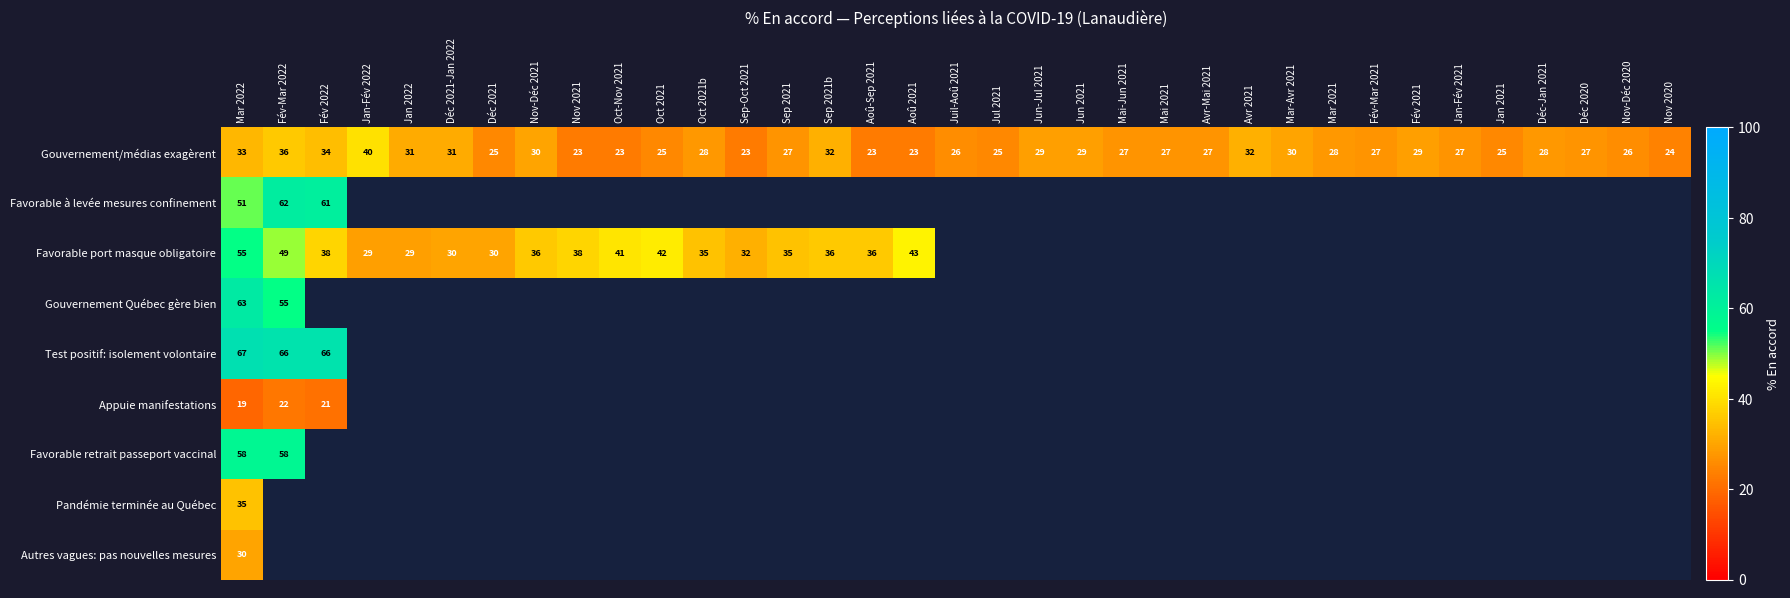

Is it true that Gouvernement/médias exagèrent equals 16.1 at Jun 2021?

False